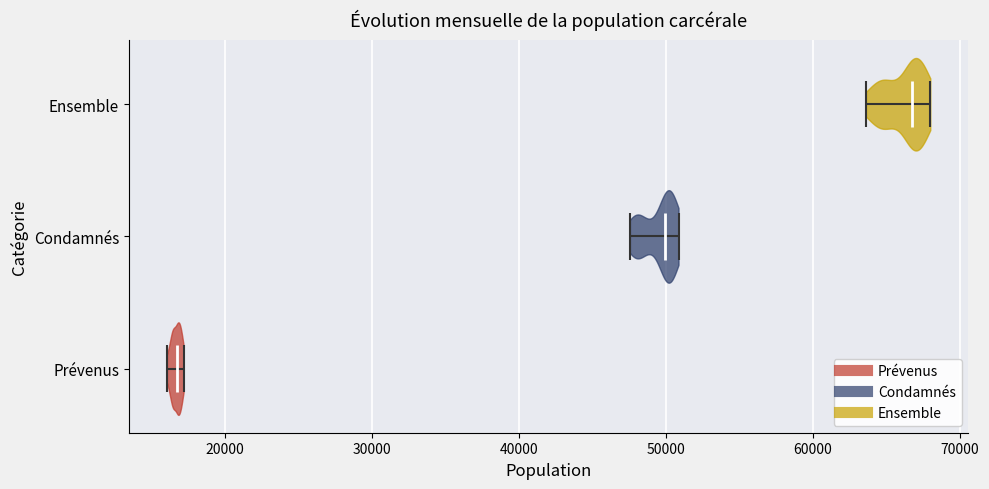

Reading bottom to top, read every violin against the x-axis: where its median line is, and the lowest and highest points it reaches. The values are not printed on the chart, so give them approximately, as read against the axis.

Prévenus: median line 17000, lowest point 16000, highest point 17000
Condamnés: median line 50000, lowest point 48000, highest point 51000
Ensemble: median line 67000, lowest point 64000, highest point 68000